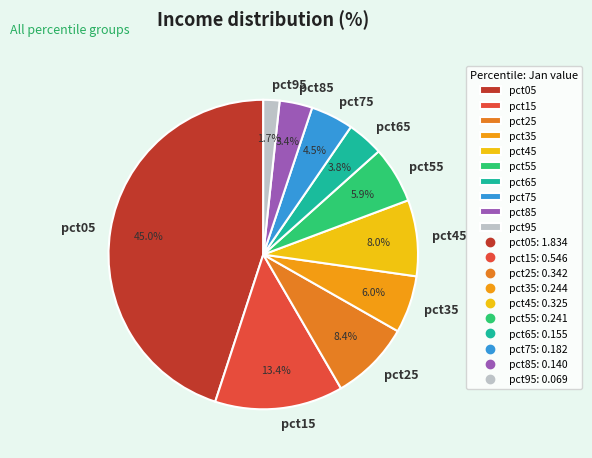

Which has a higher value, pct75 or pct25?

pct25